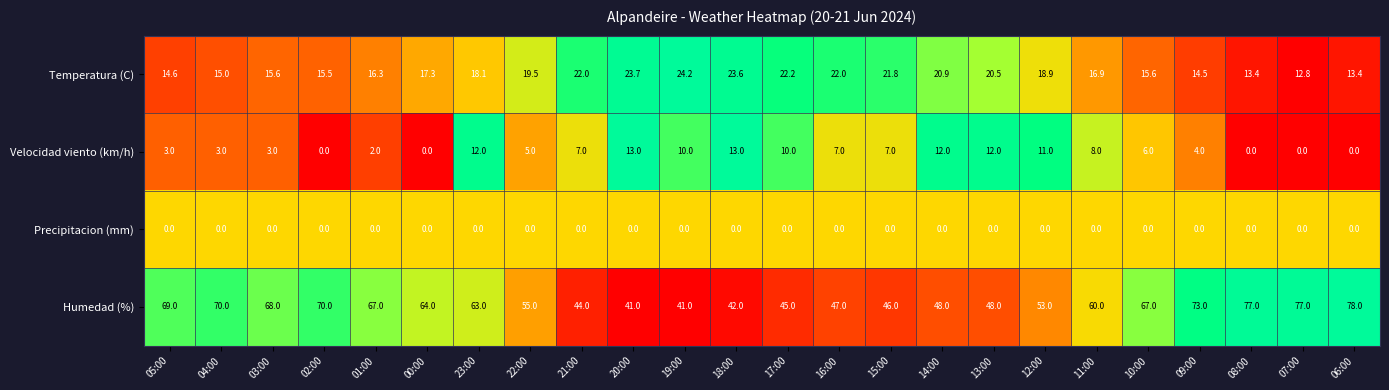

What is the total value across all series at 16:00?

76.0